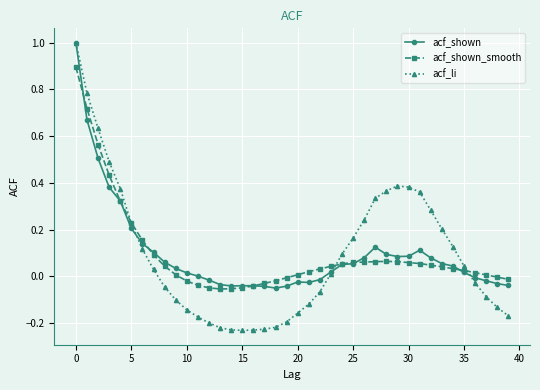

What is the maximum value shown in the chart?

1.0